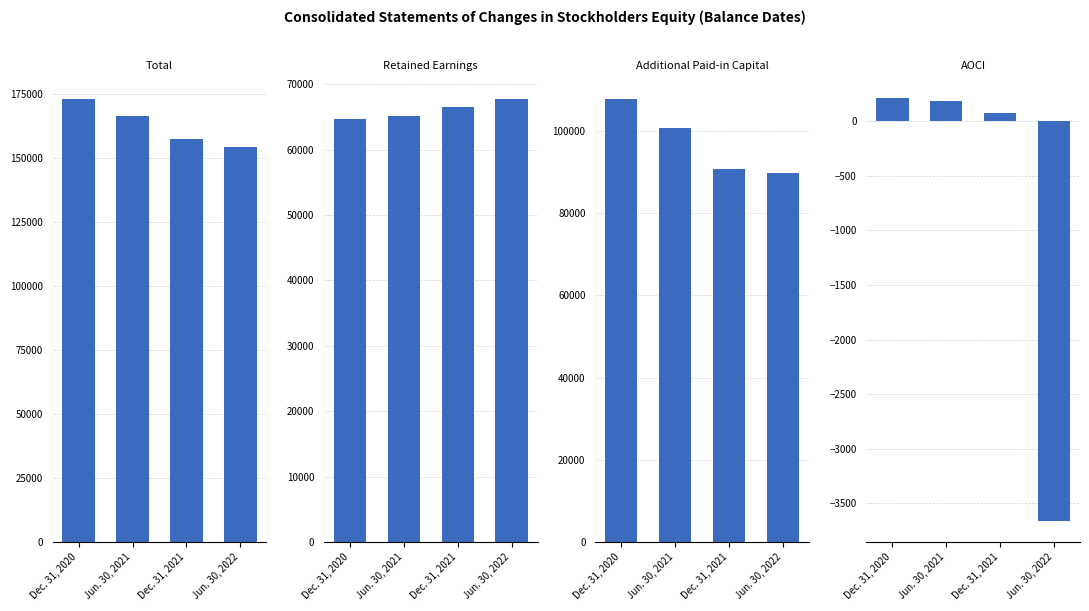

What position from the left is Jun. 30, 2022?

4